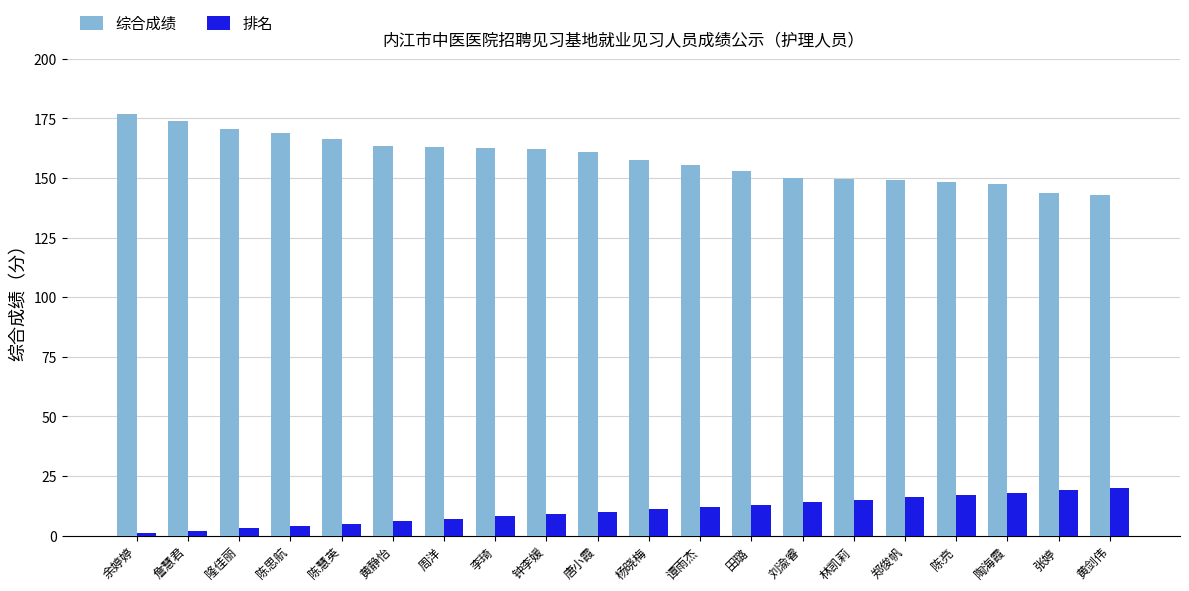

Is it true that 综合成绩 equals 280.8 at 杨晓梅?

False